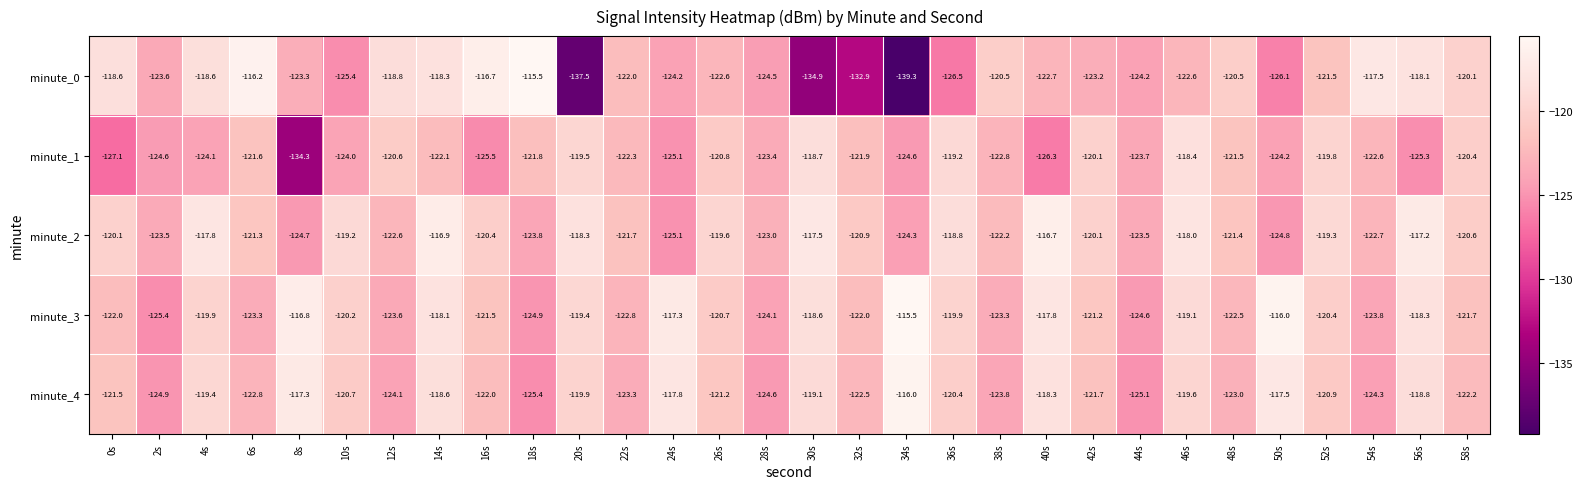

What is the smallest value displayed?

-139.3